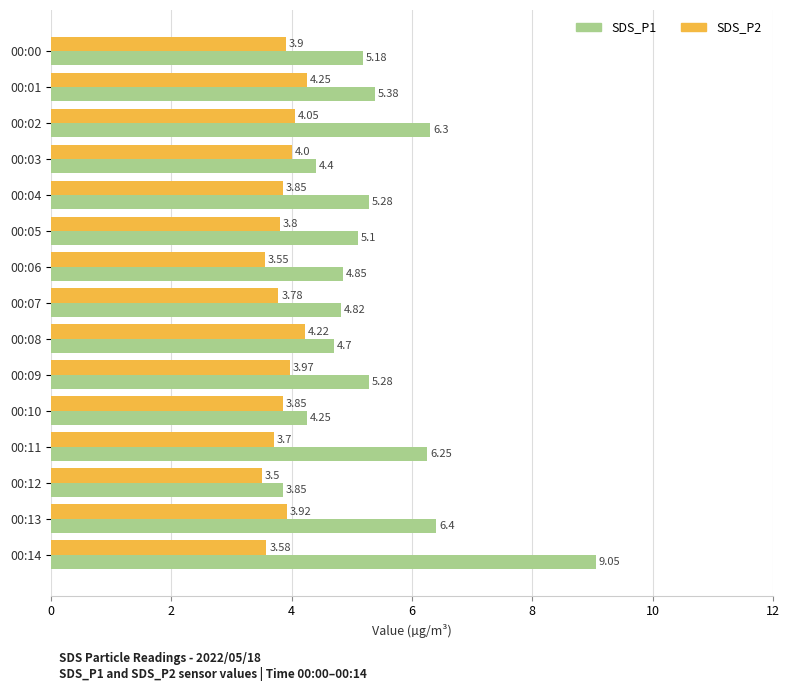

Which series has the largest total across all categories?

SDS_P1